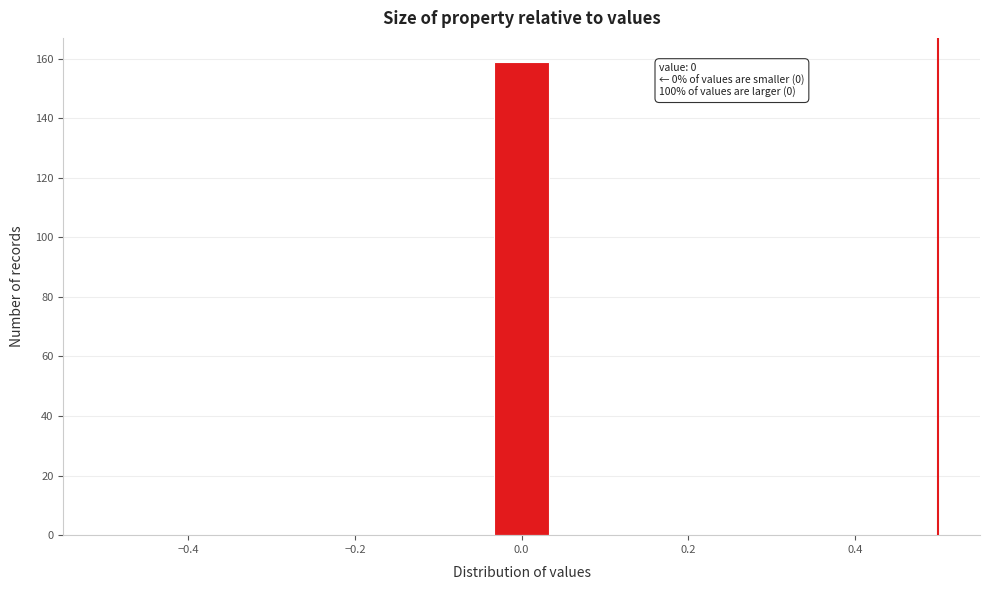

Read against the x-axis, roughly where is the centre of the tallest bar?

0.00